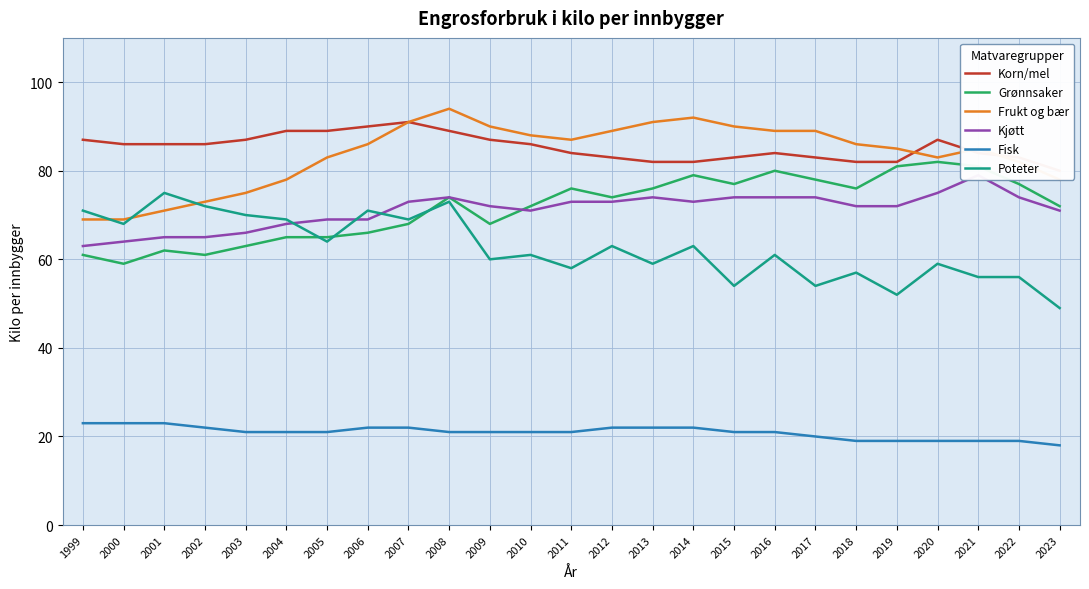

True or false: Poteter and Fisk intersect in this chart.

False